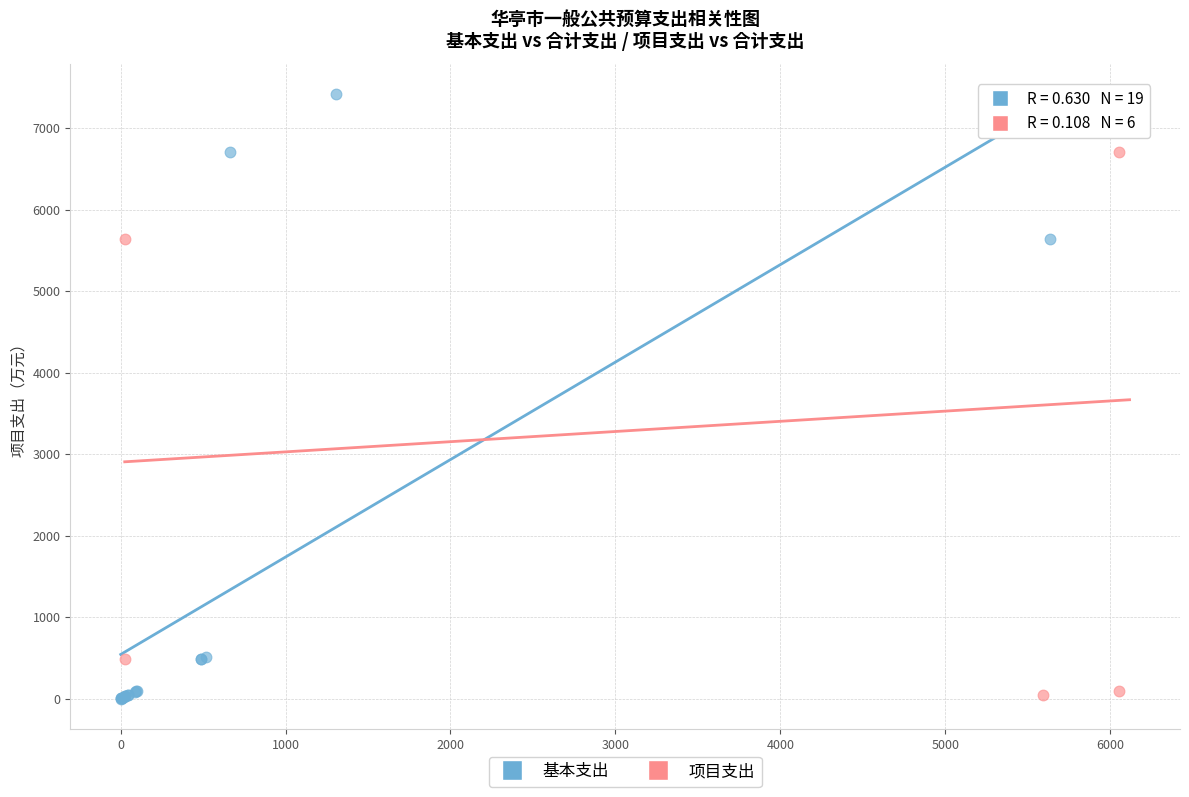

Which series has the largest Y range (max minus min)?

基本支出